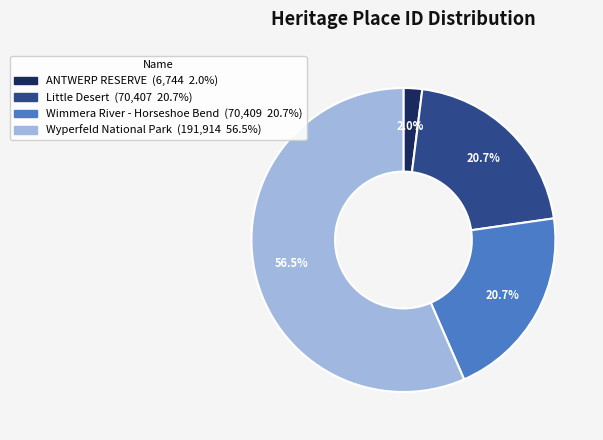

Combined, do Wyperfeld National Park and ANTWERP RESERVE account for over 50%?

Yes